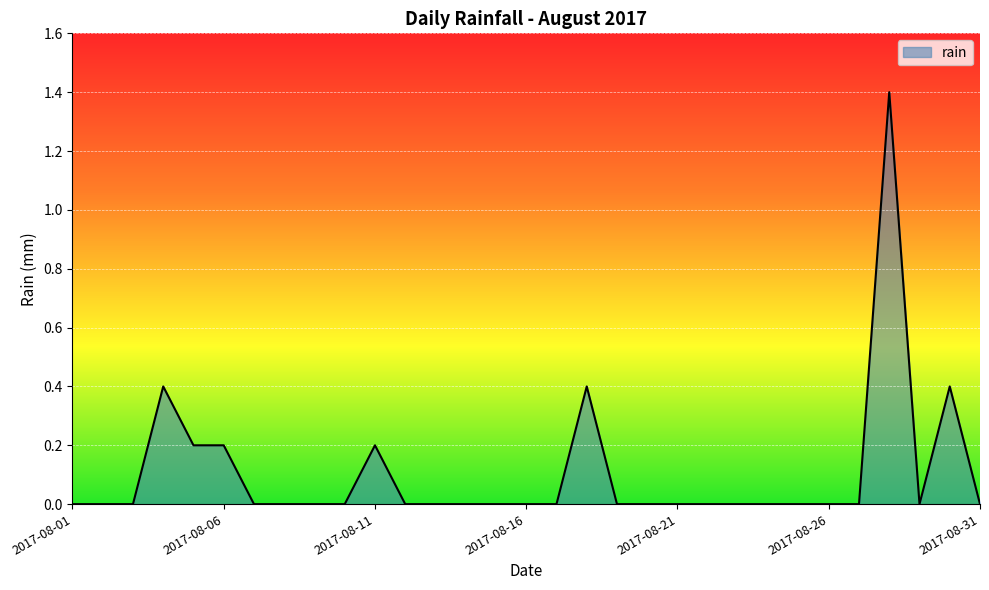

What is the average value?

0.1